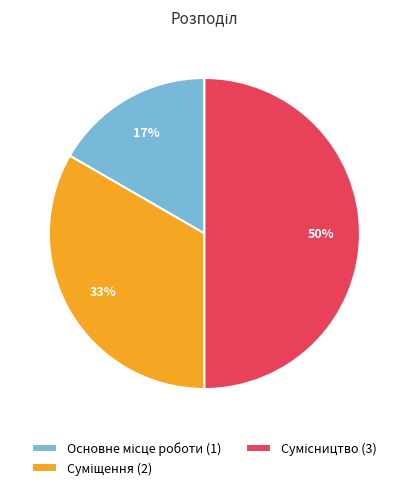

To the nearest percent, what is the average slice percentage?

33%